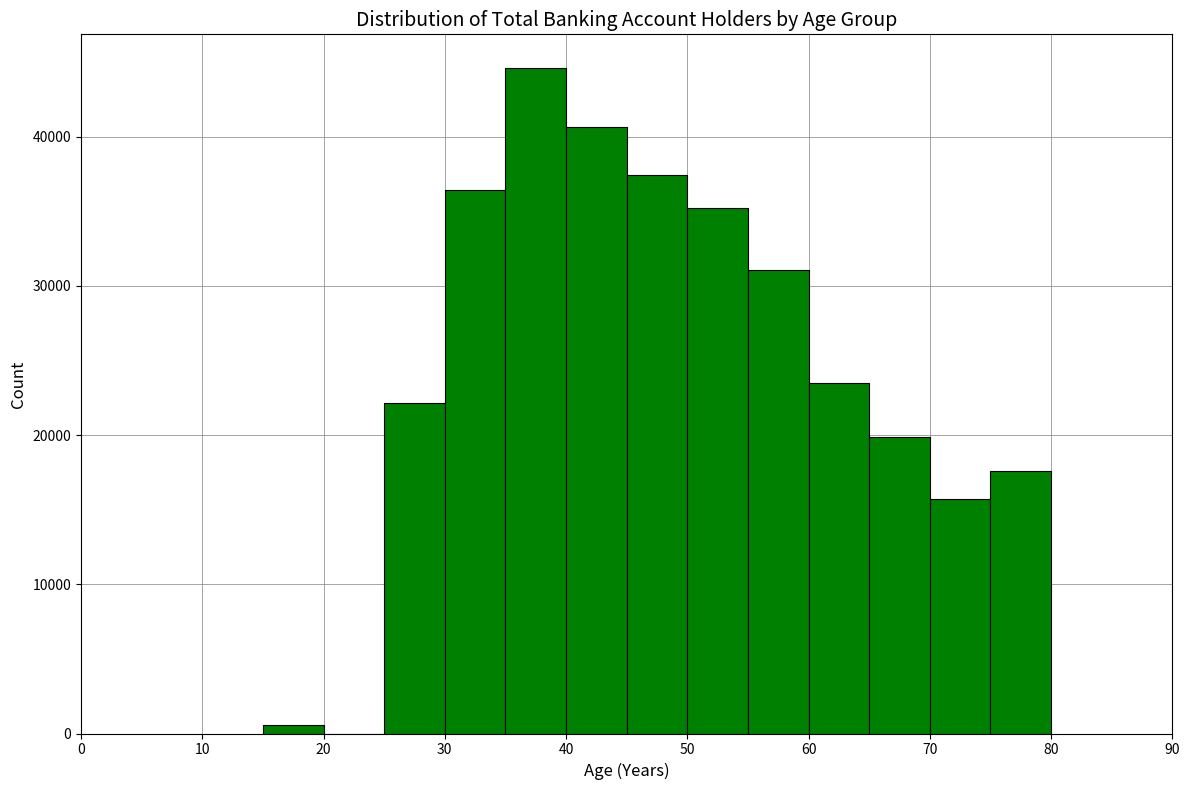

What is the height of the bar covering 60 to 65 on the x-axis? The values are not printed on the chart, so give them approximately, as read against the axis.

24000